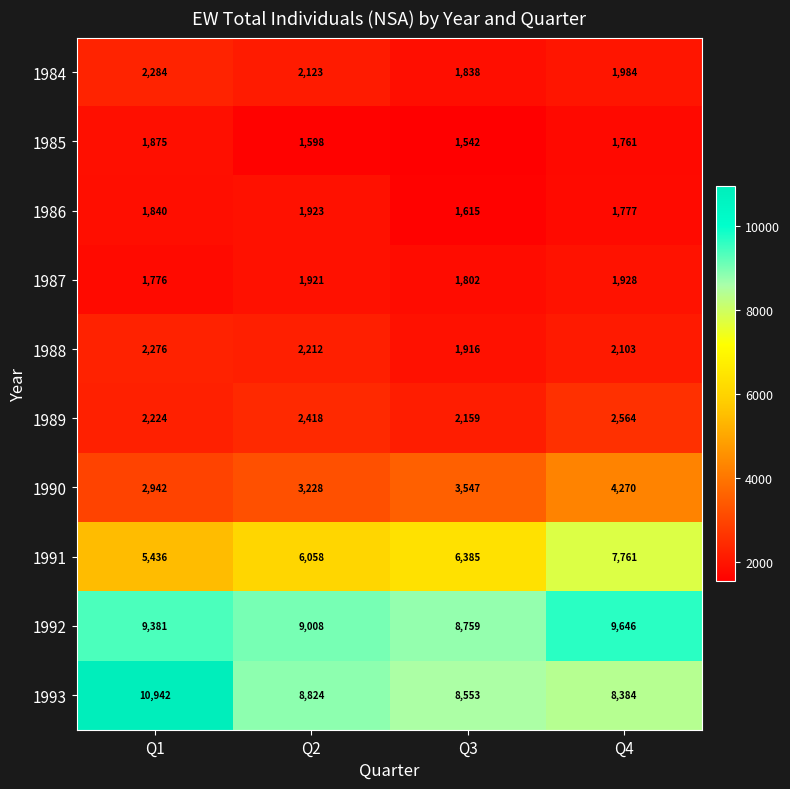

What is the spread (max minus min) of values at Q2?

7410